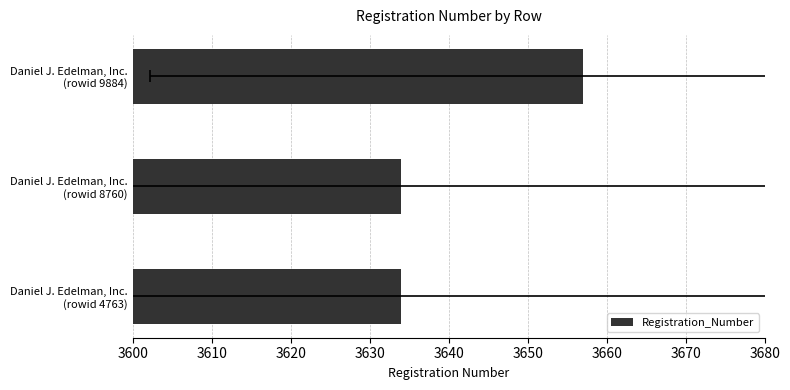

What is the difference between the maximum and minimum values?

23